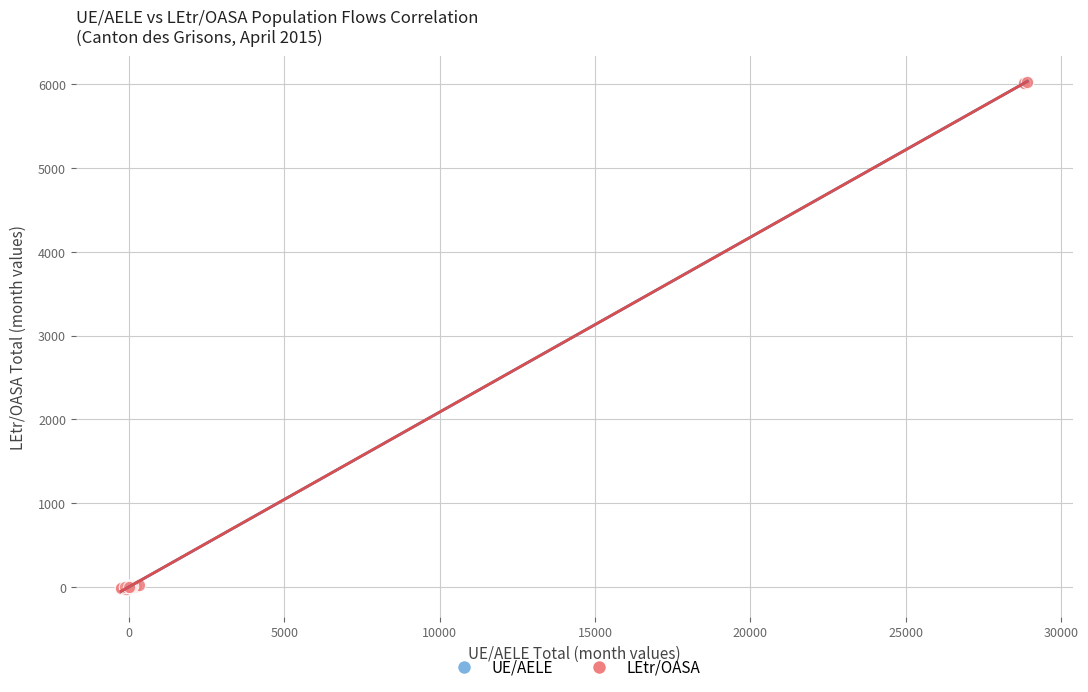

What are all the series names shown in the legend?

UE/AELE, LEtr/OASA